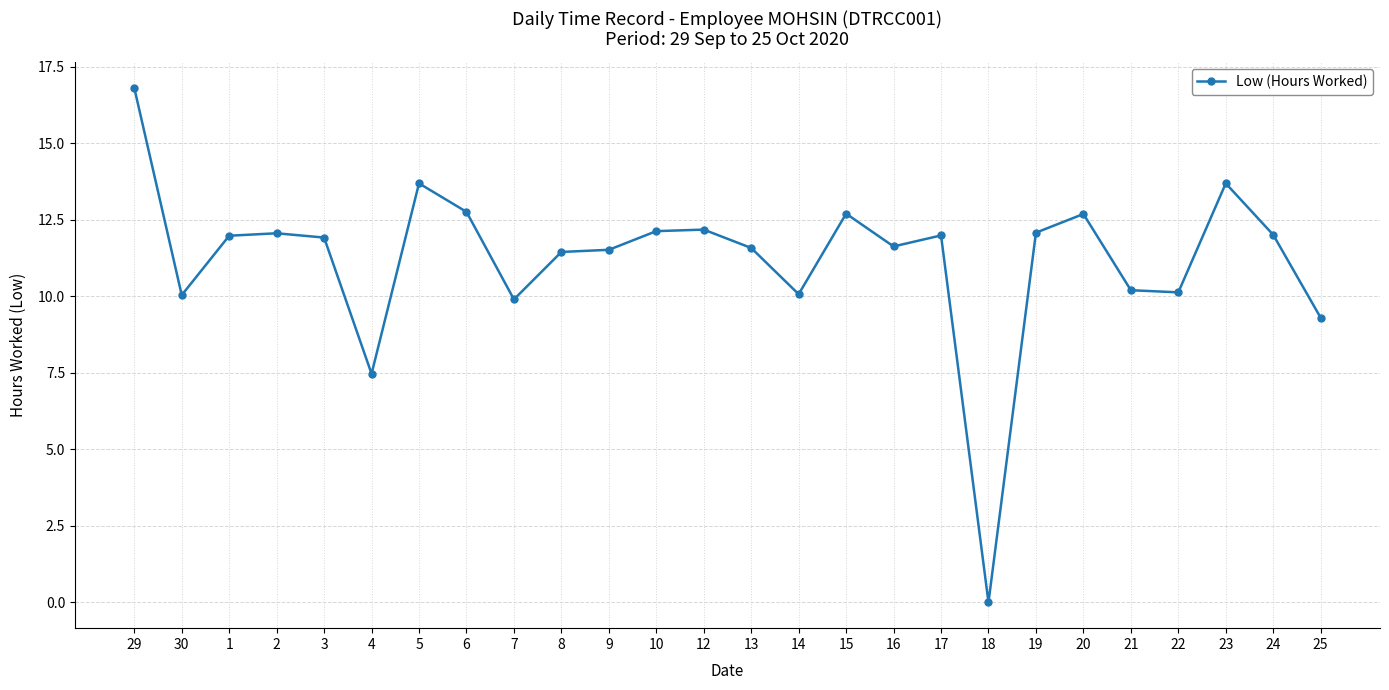

What is the maximum value shown in the chart?

16.8